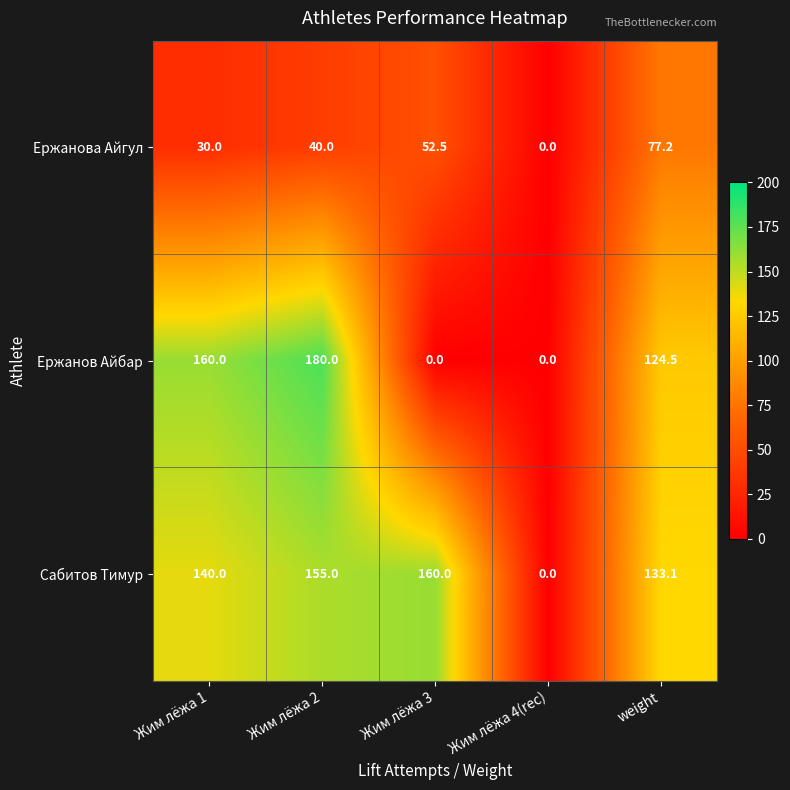

At which category is the sum across all series the highest?

Жим лёжа 2